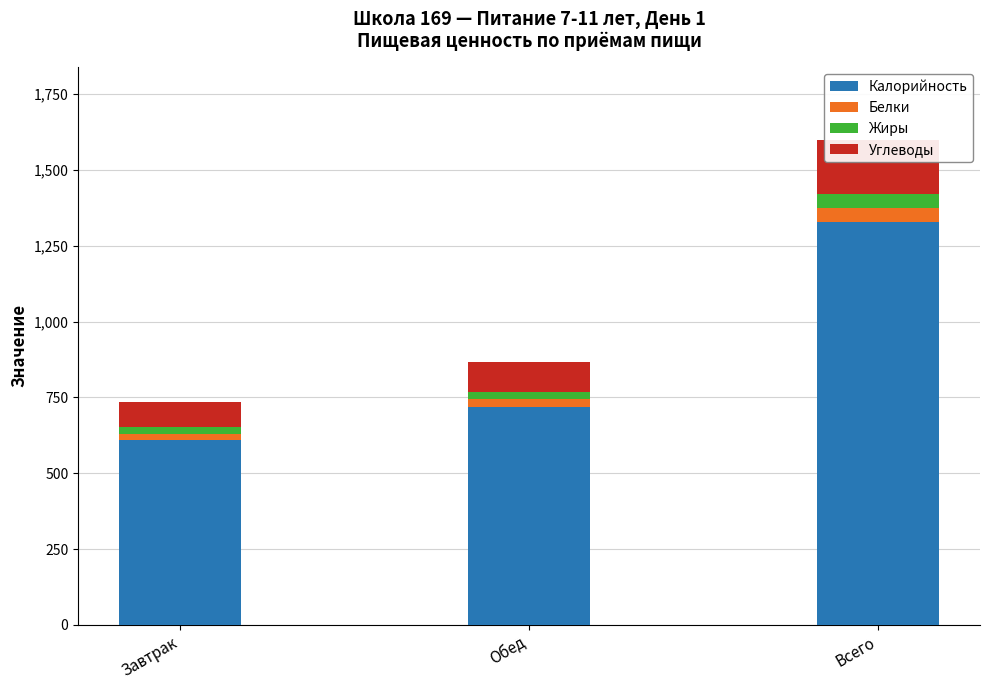

What is the label of the 3rd bar from the right?

Завтрак